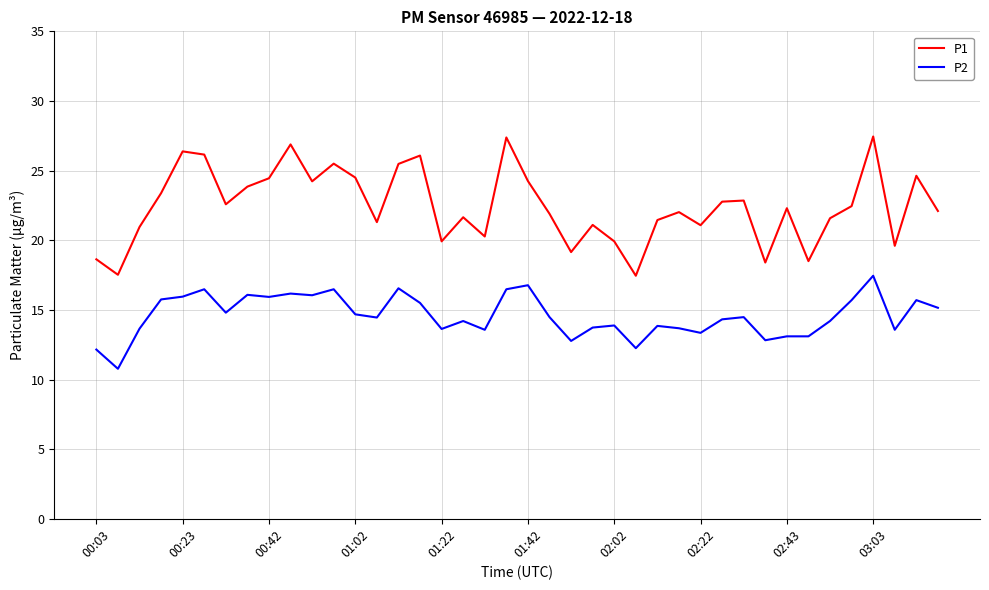

Which series has the largest total across all categories?

P1